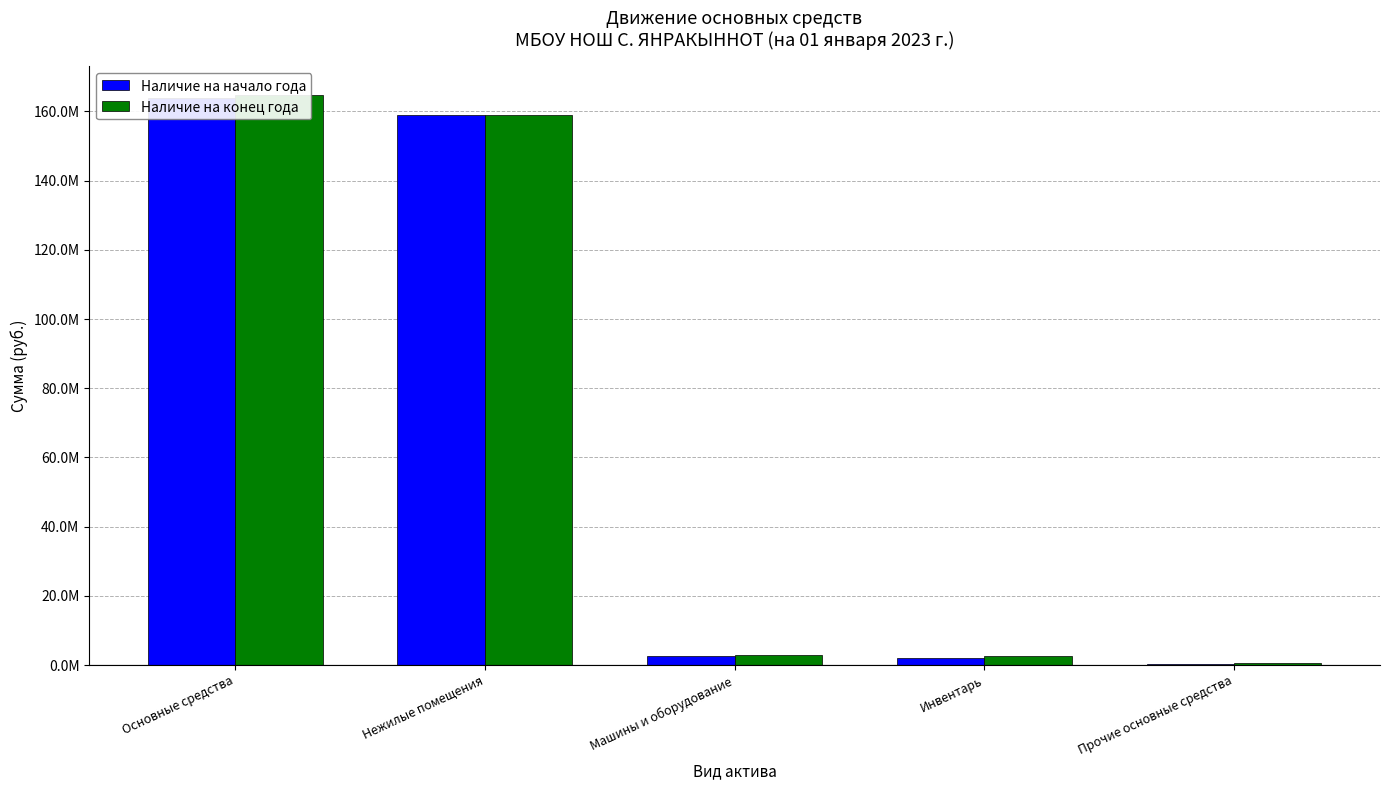

At which category is the sum across all series the highest?

Основные средства